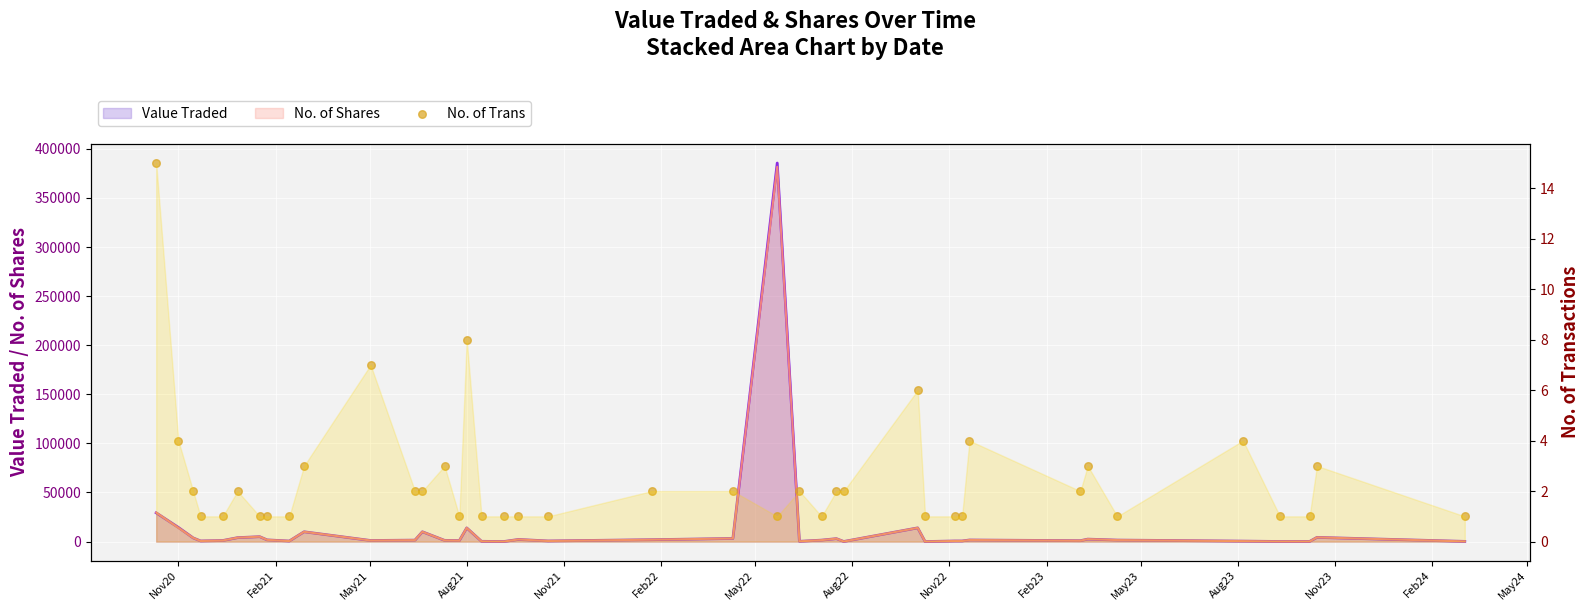

Approximately how many times larger is the value at Feb21 compared to Nov20?

0.3